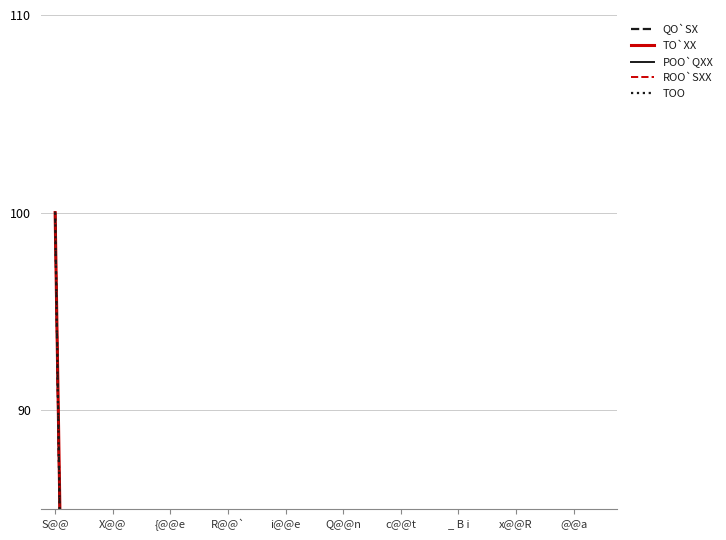

Where does the POO`QXX series first go above 1?

S@@